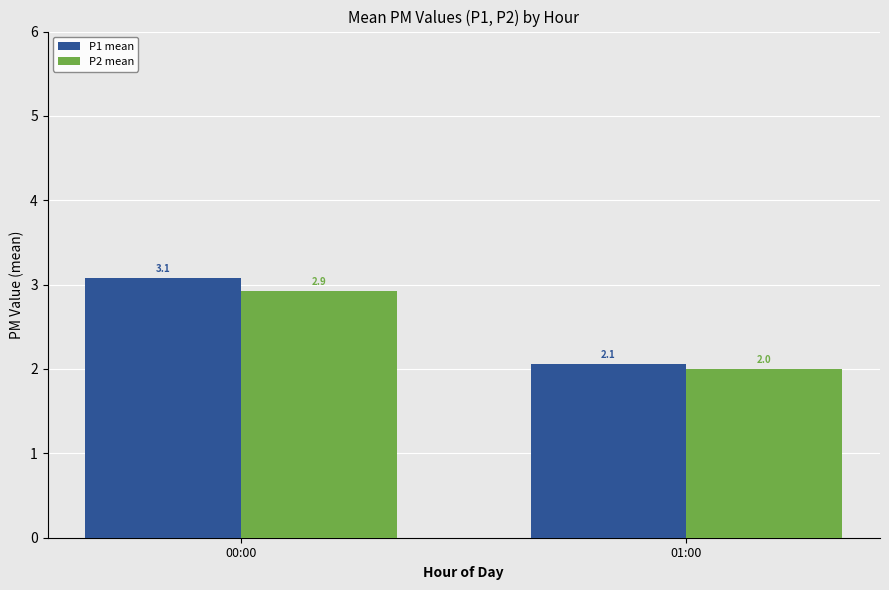

At which label does P1 mean reach its minimum?

01:00